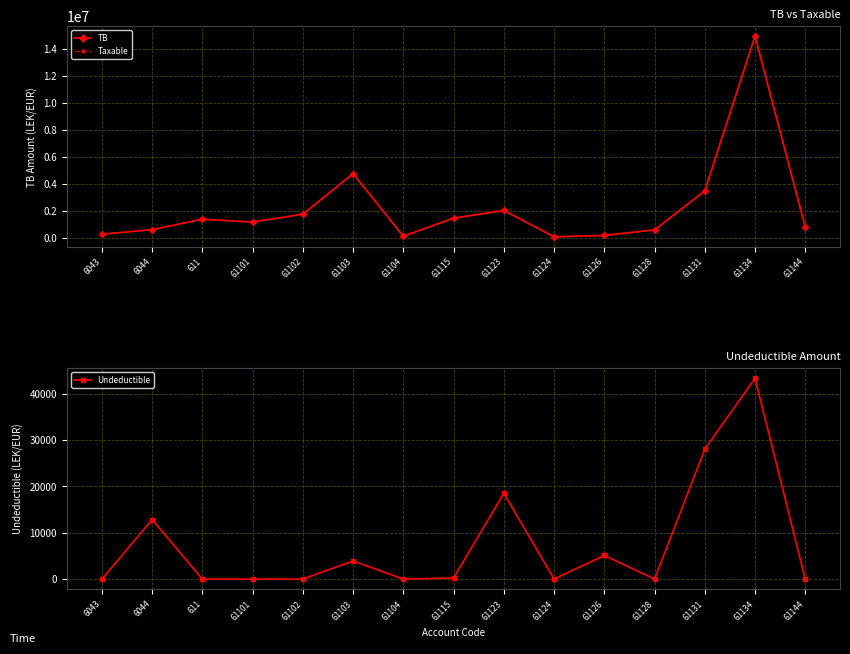

What is the minimum value for TB?

61813.2